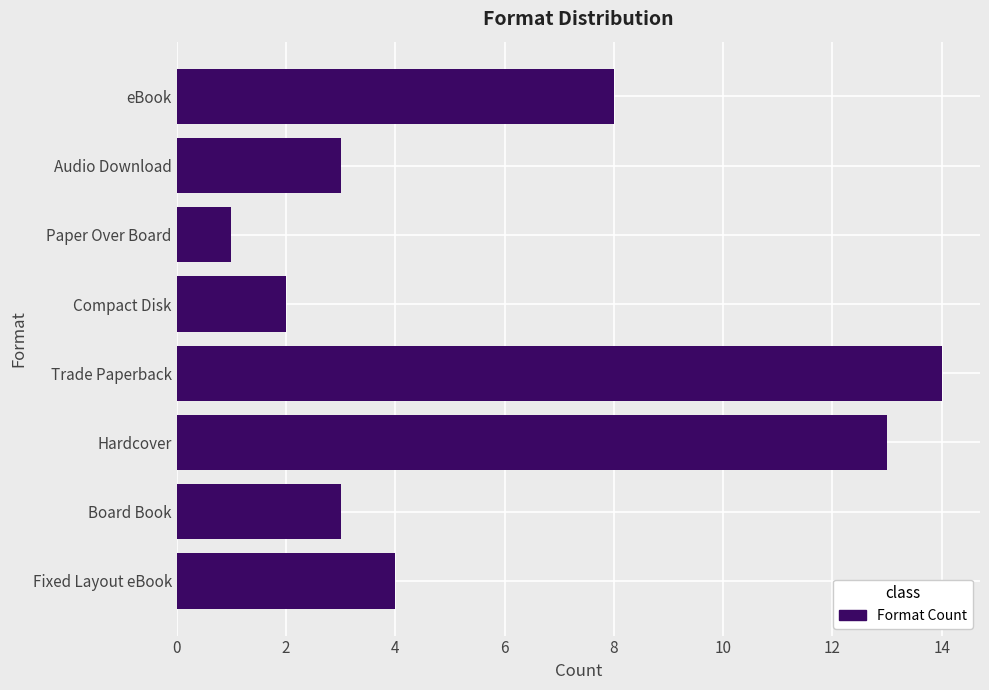

What position from the top is Compact Disk?

4